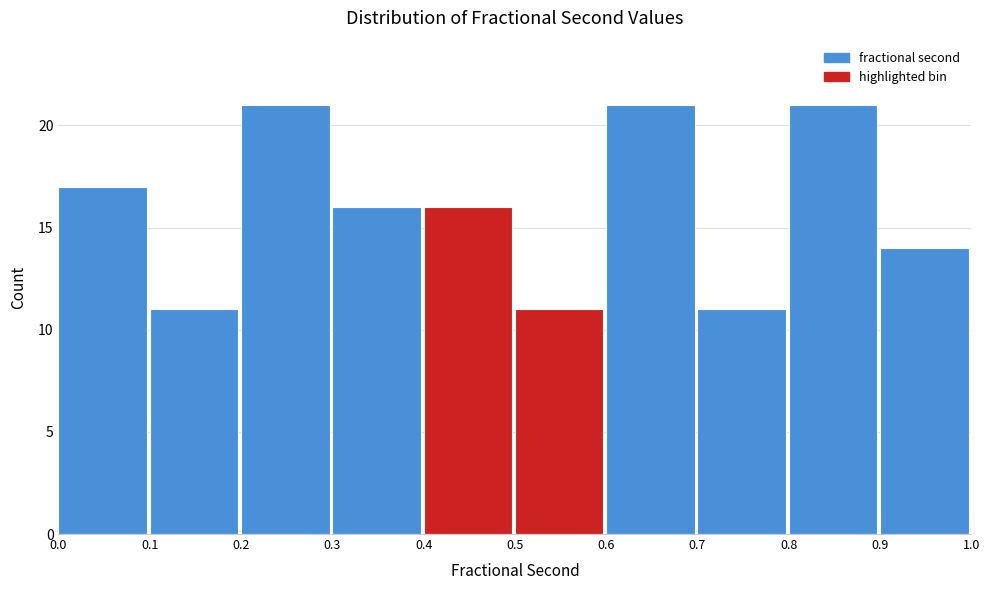

Reading left to right, transcribe this chart: for each bar, give the range it covers on the x-axis and its height. The values are not printed on the chart, so give them approximately, as read against the axis.

0.0 to 0.1: 17
0.1 to 0.2: 11
0.2 to 0.3: 21
0.3 to 0.4: 16
0.4 to 0.5: 16
0.5 to 0.6: 11
0.6 to 0.7: 21
0.7 to 0.8: 11
0.8 to 0.9: 21
0.9 to 1.0: 14